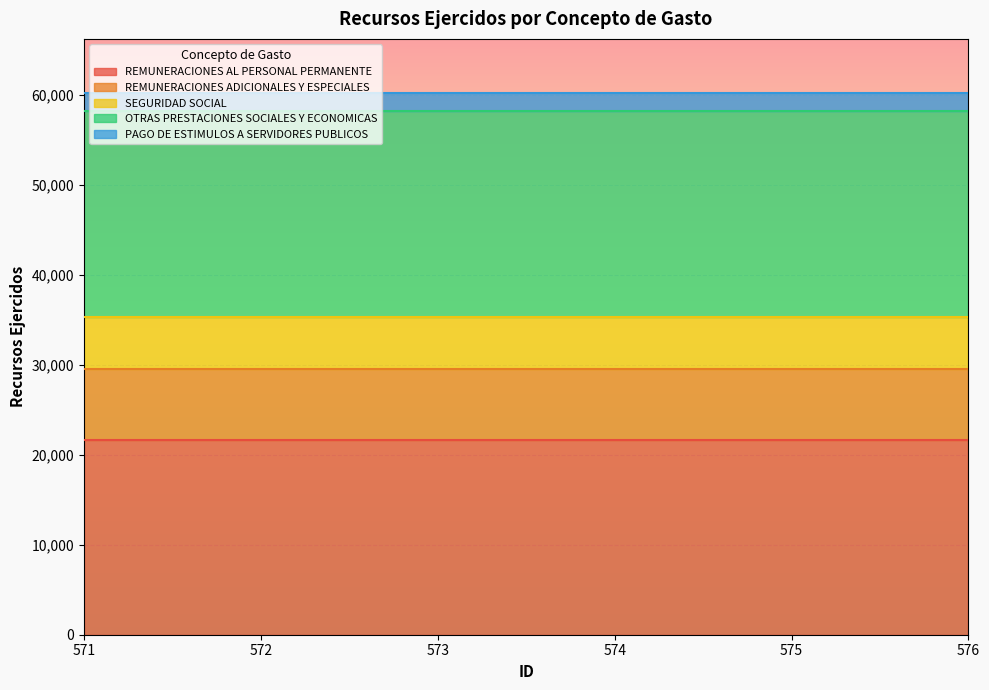

True or false: PAGO DE ESTIMULOS A SERVIDORES PUBLICOS has a value of 2026 at 576.

True